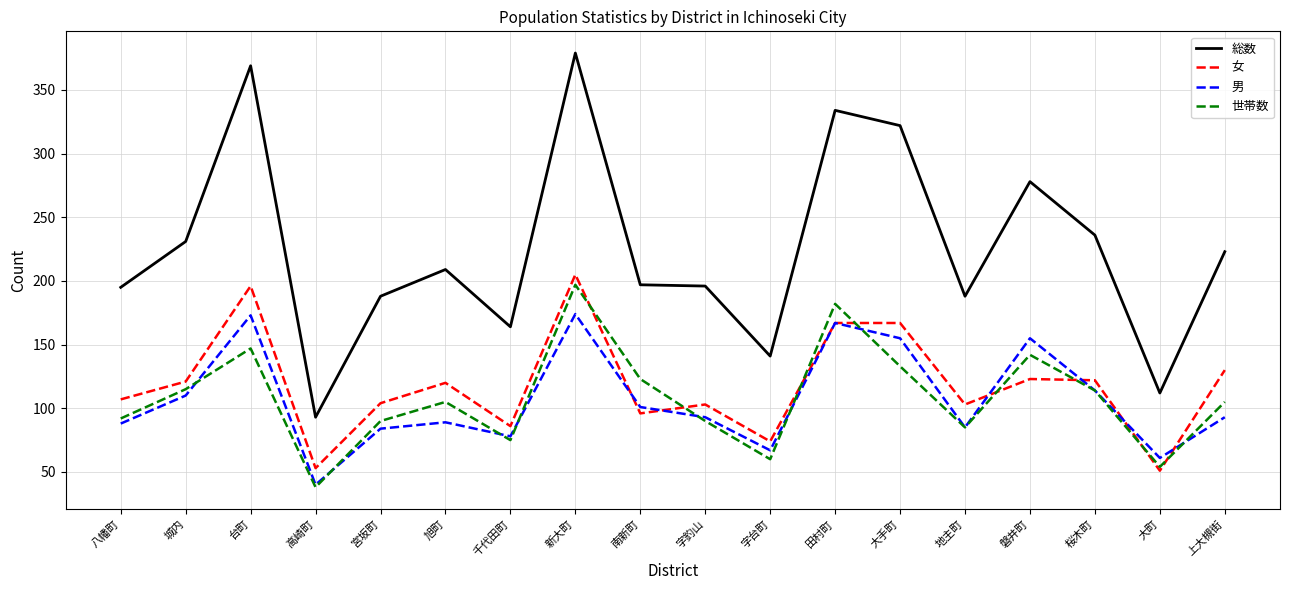

What position from the right is 地主町?

5